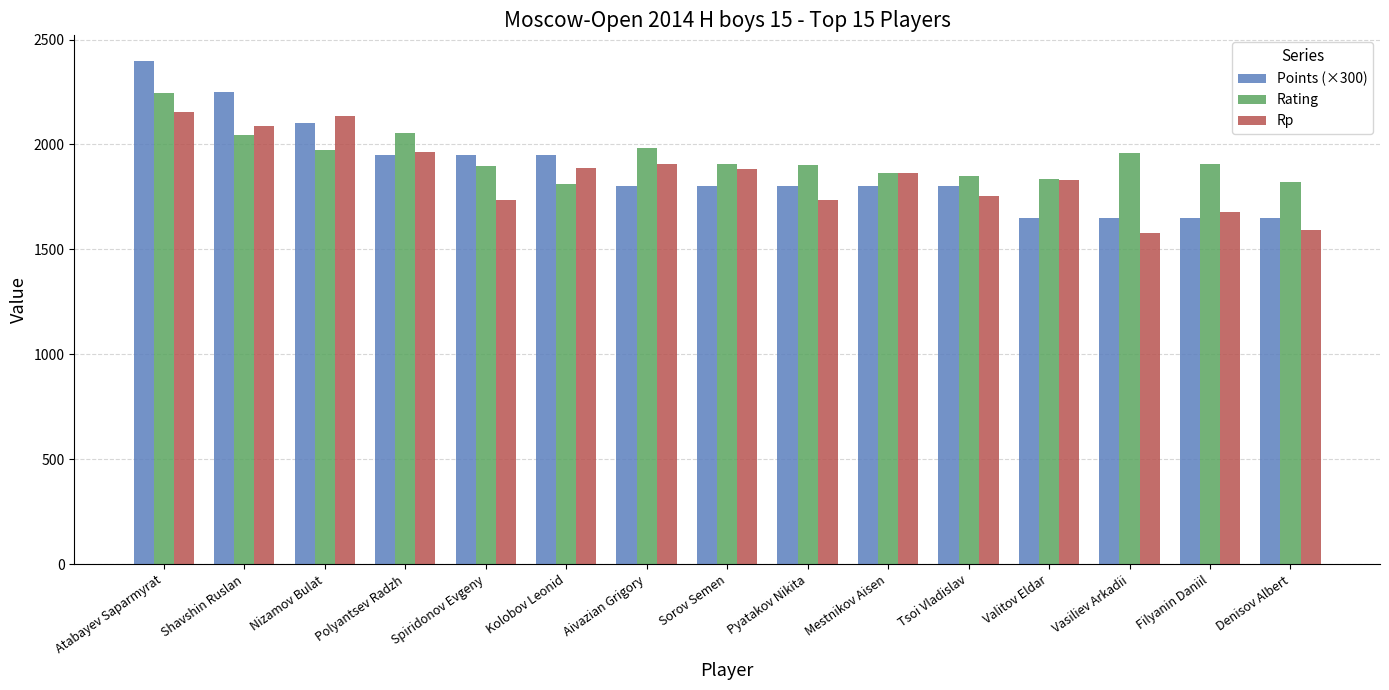

What is the difference between the highest and lowest values at Valitov Eldar?

184